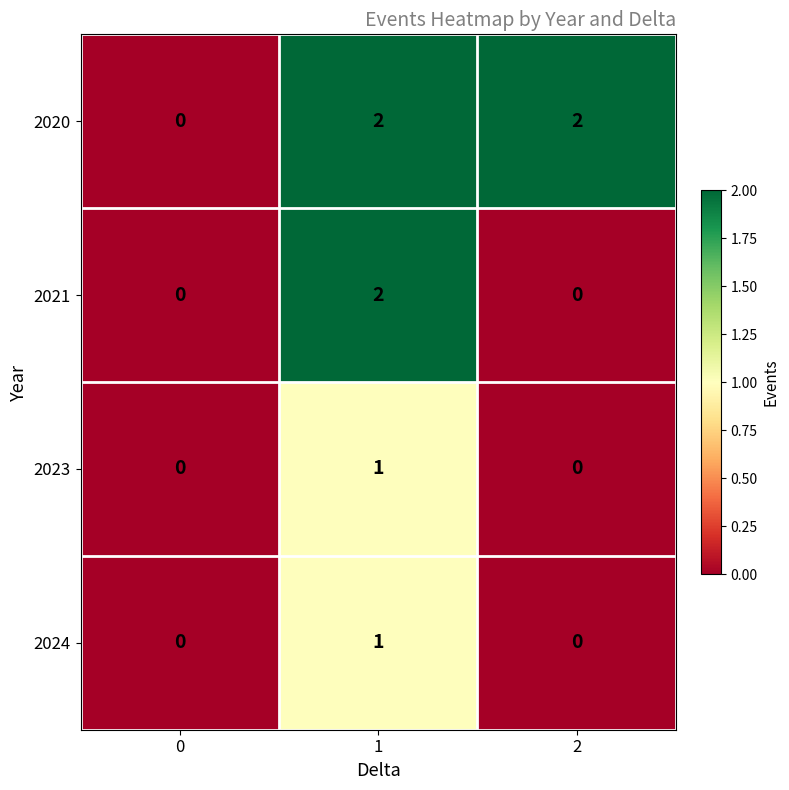

The 2020 series shows 2 at 2. True or false?

True